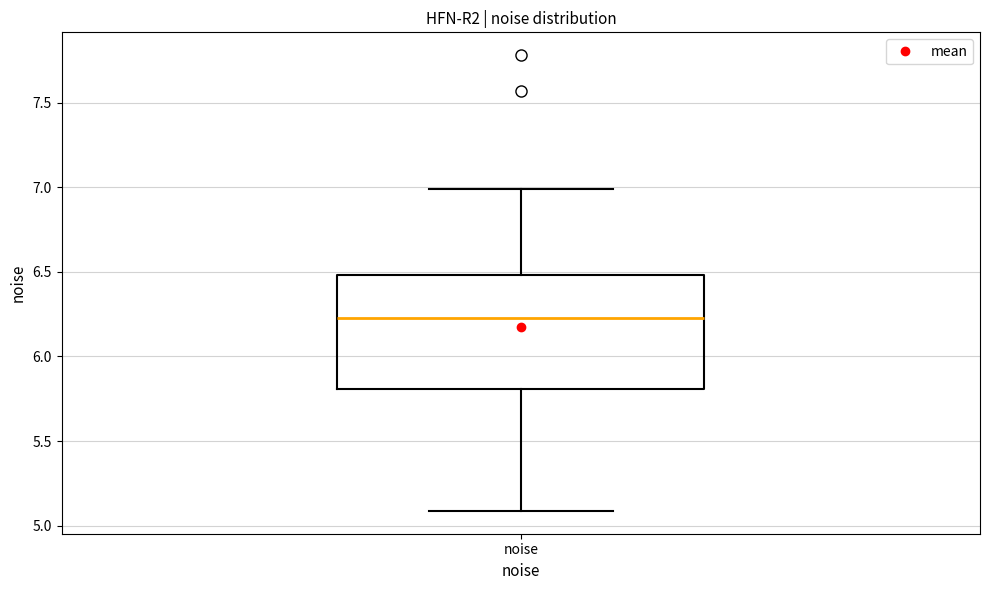

Read this box plot against the y-axis: the position of the median line, the range covered by the box, and the ends of both whiskers. The values are not printed on the chart, so give them approximately, as read against the axis.

median 6.25, box 5.80 to 6.50, whiskers 5.10 to 7.00